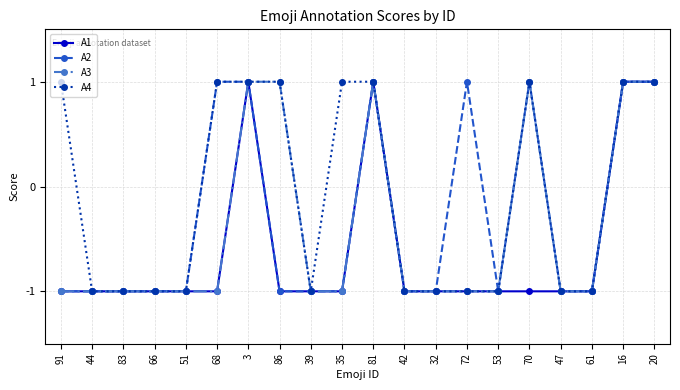

Which series has the largest total across all categories?

A4